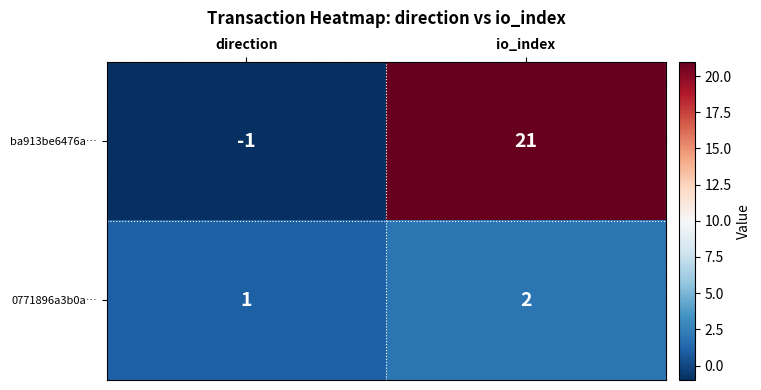

What is the sum of all 0771896a3b0a… values?

3